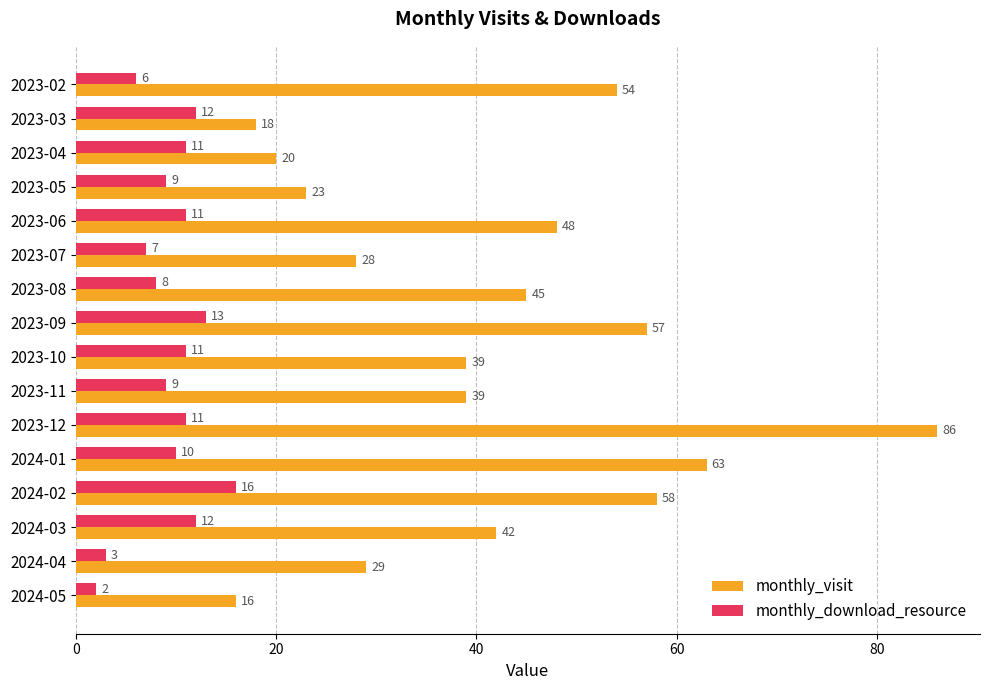

At 2023-11, list the series in order from smallest to largest.

monthly_download_resource, monthly_visit